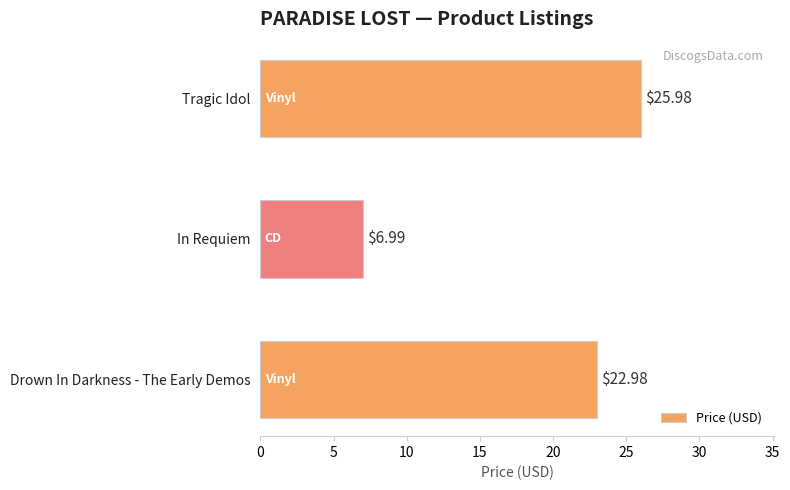

List the labels in order of value, smallest first.

In Requiem, Drown In Darkness - The Early Demos, Tragic Idol